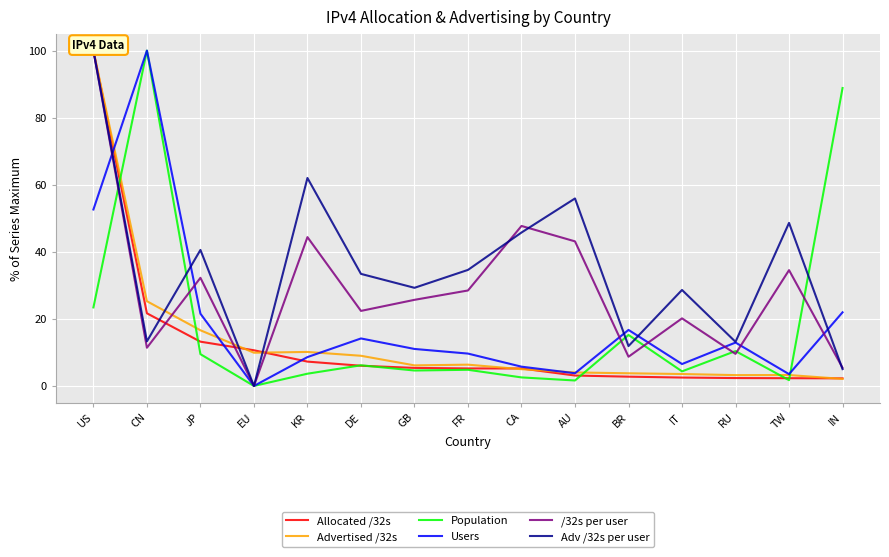

True or false: Population has more than 0 interior local peaks.

True